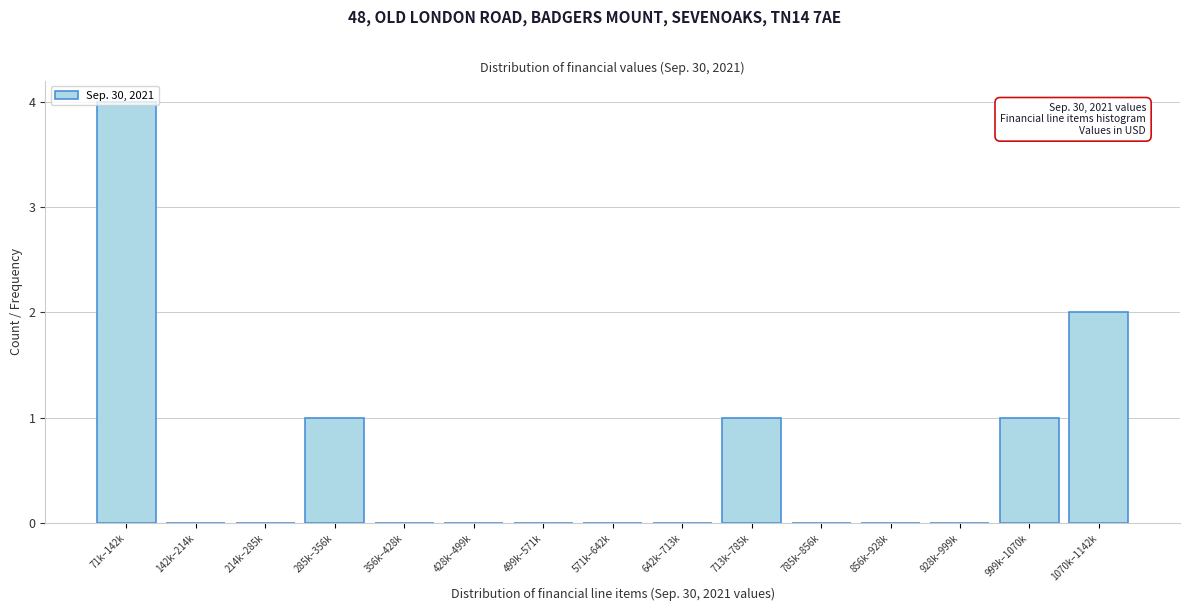

Which has a higher value, 999k–1070k or 71k–142k?

71k–142k